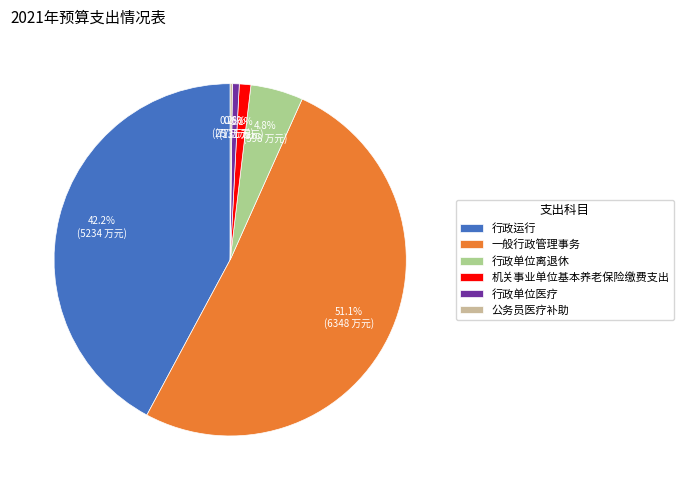

Which slice is the largest?

一般行政管理事务